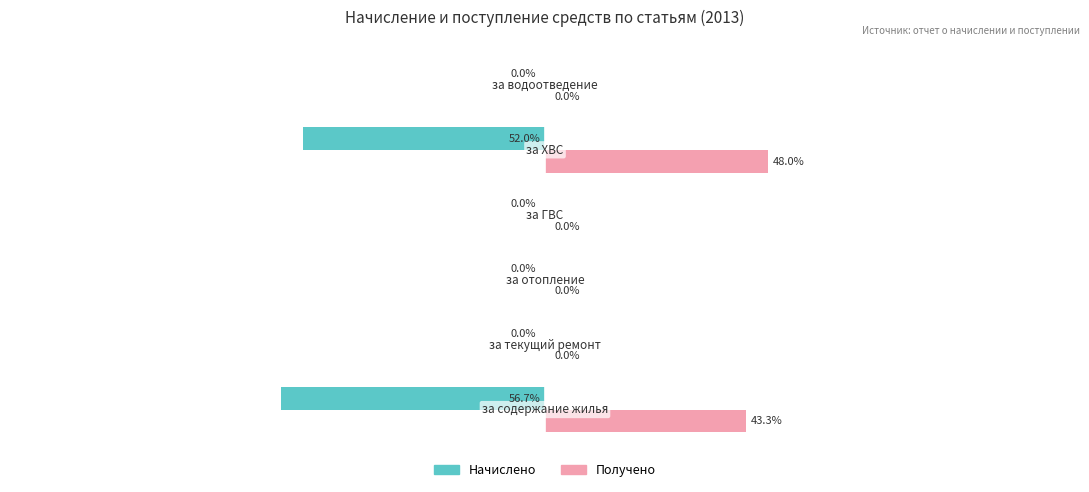

What are all the series names shown in the legend?

Начислено, Получено